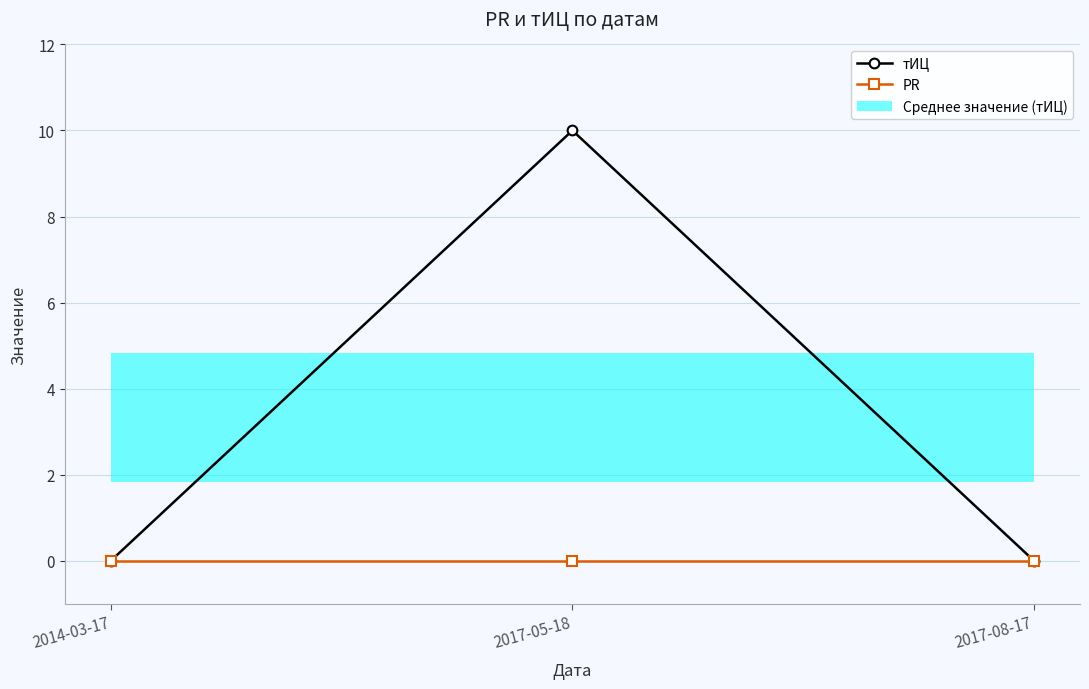

Which series changed the most between 2014-03-17 and 2017-05-18?

тИЦ